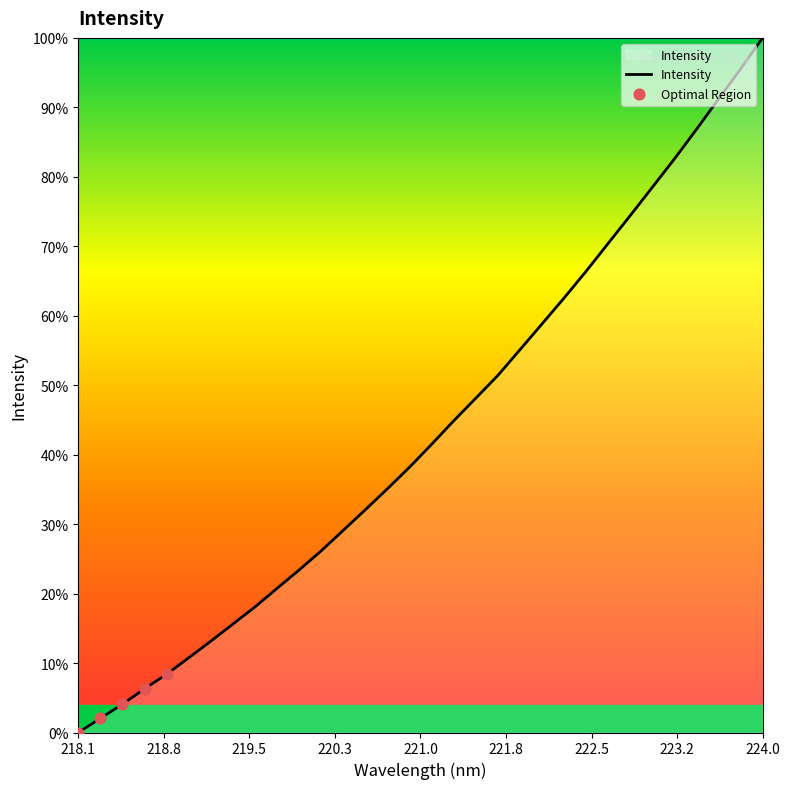

Does the chart have visible grid lines?

No